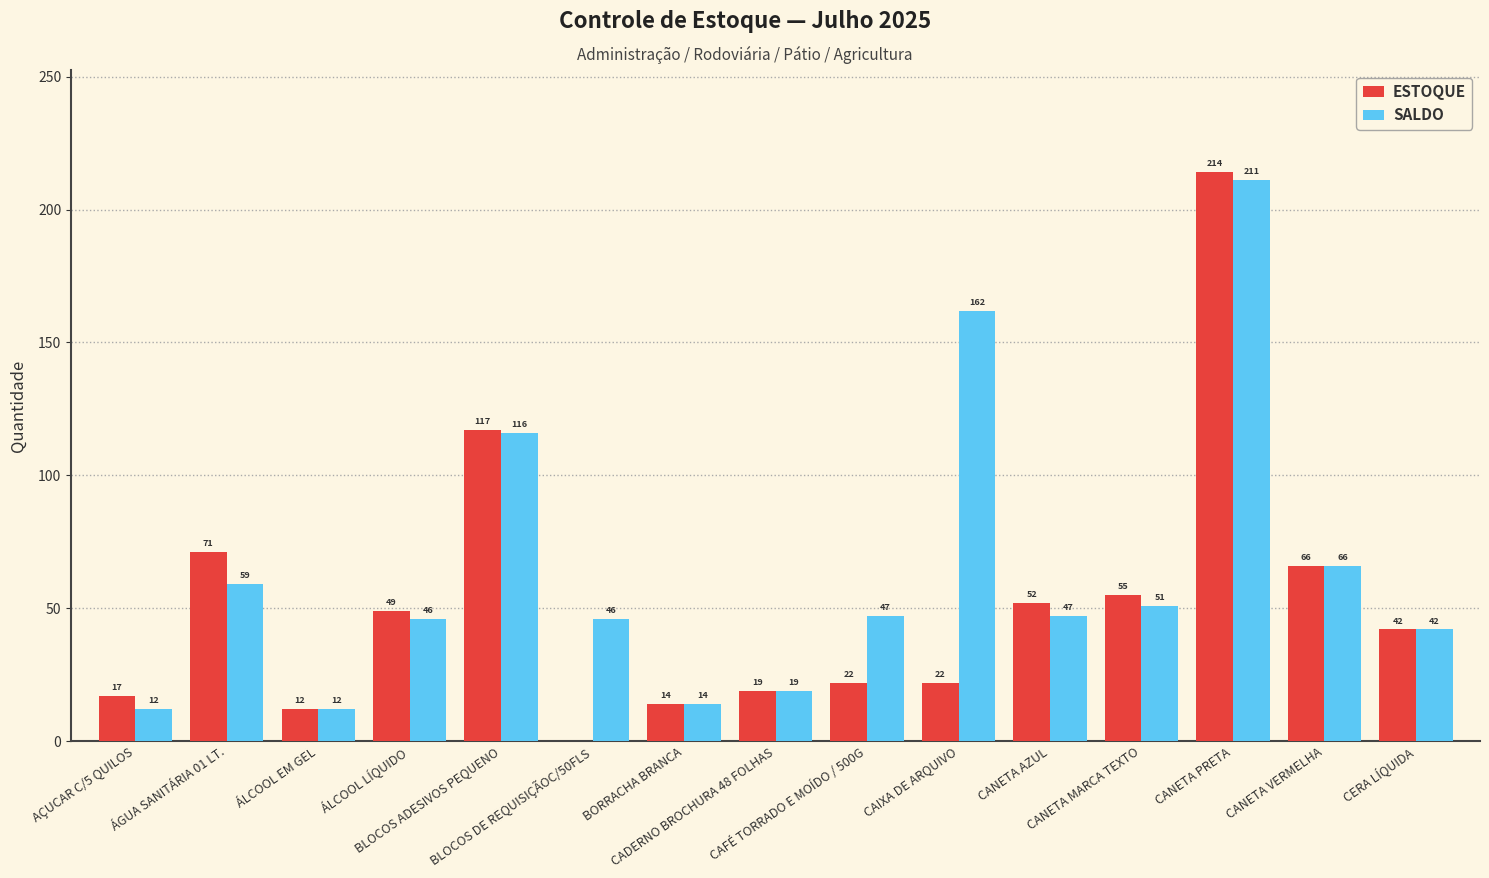

What is the maximum value shown in the chart?

214